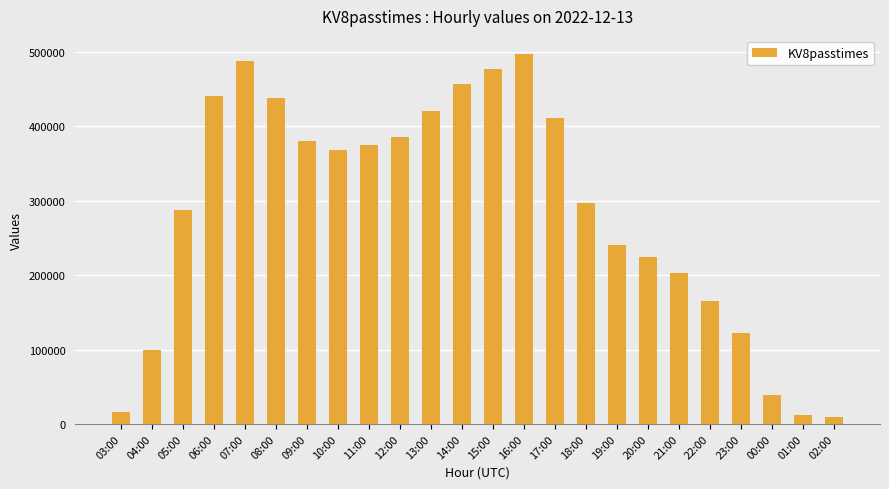

Where is the data nearest to the value 253439?

19:00